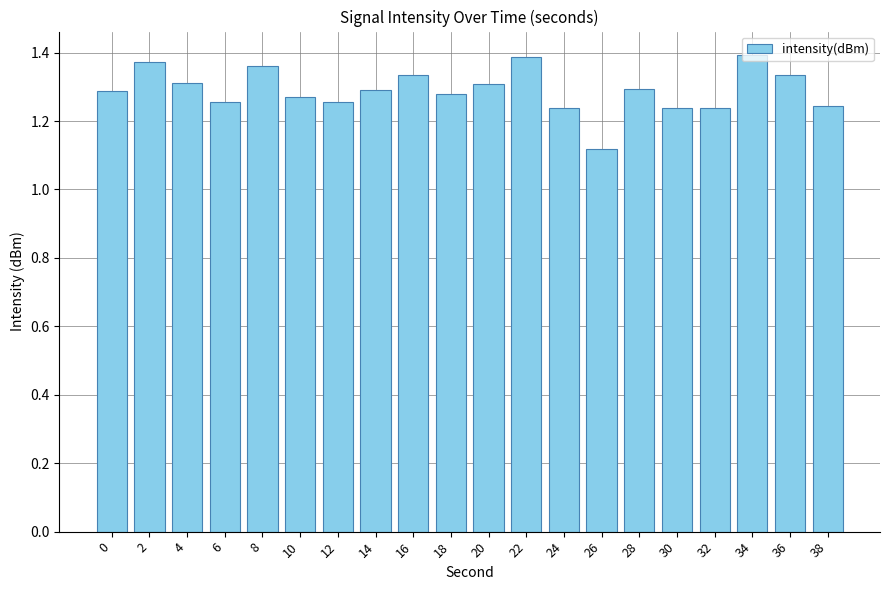

What is the ratio of the value at 10 to the value at 20?

1.0